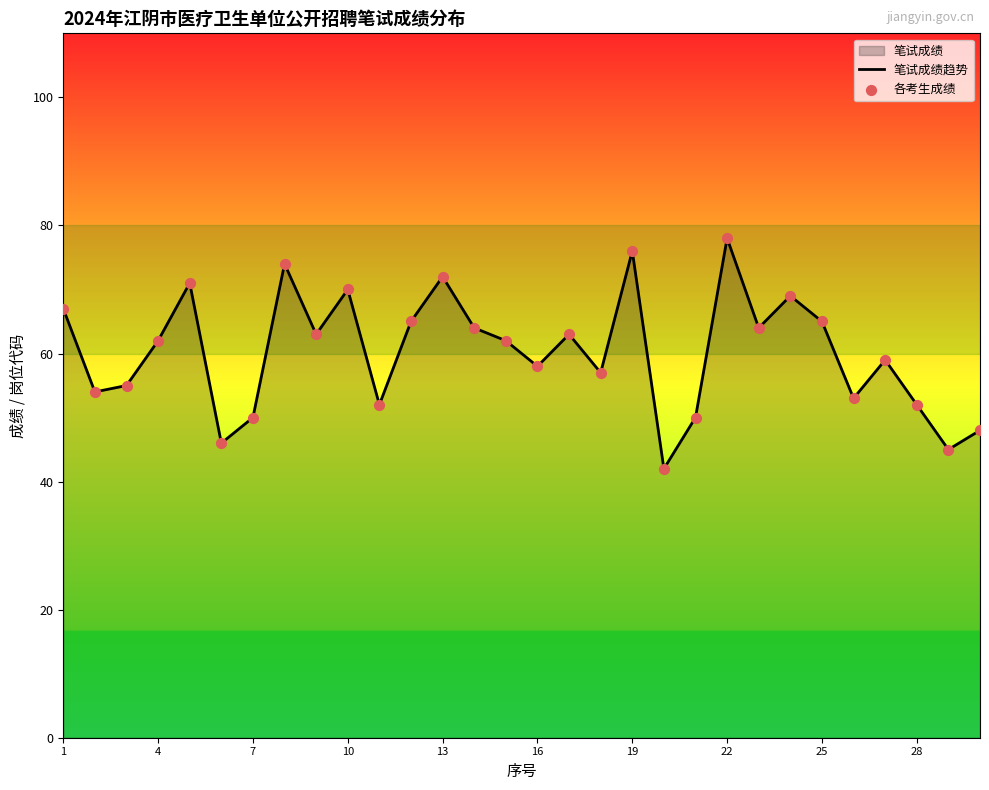

What is the difference between the maximum and minimum values?

36